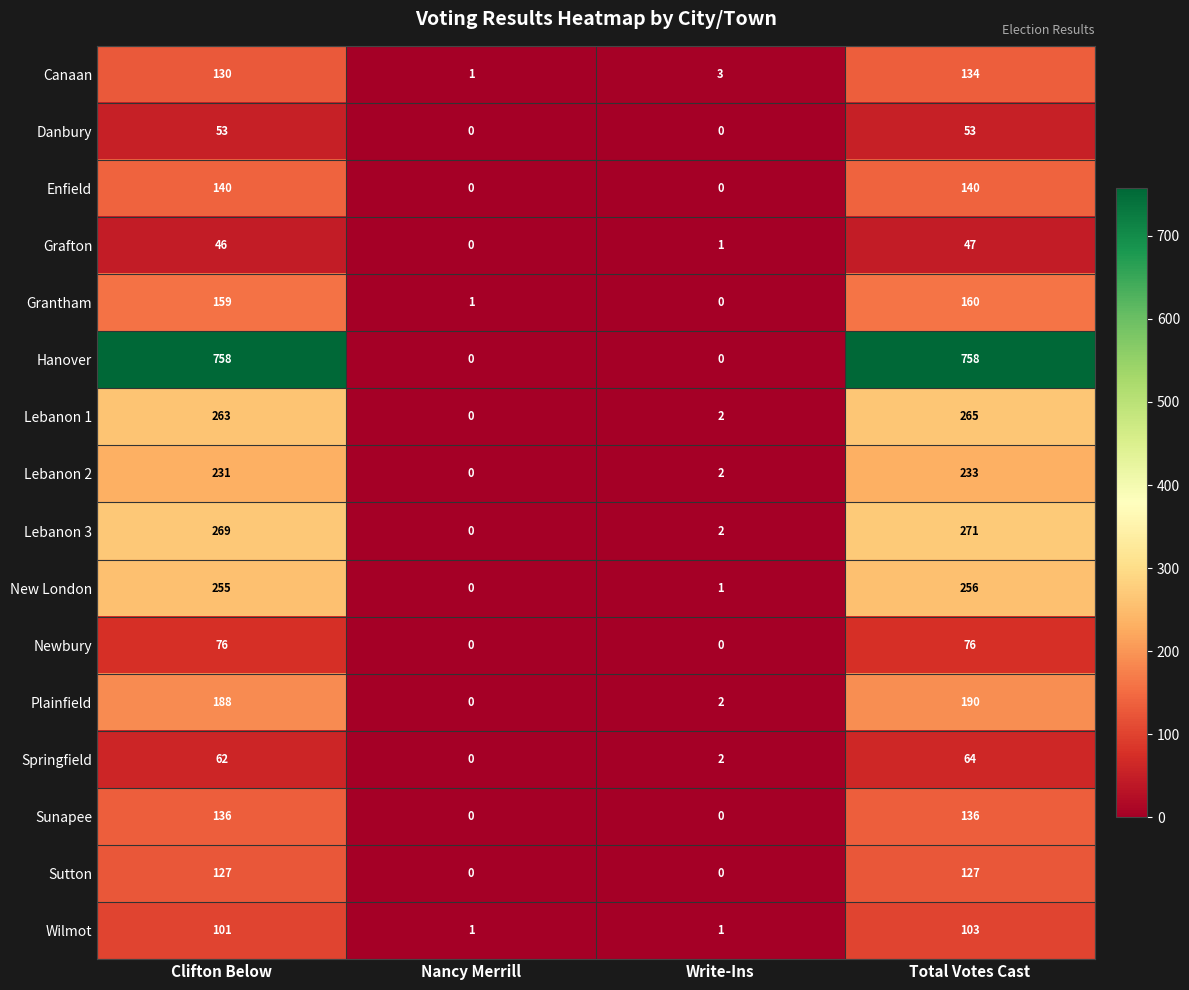

How many positive values does the Sutton series have?

2